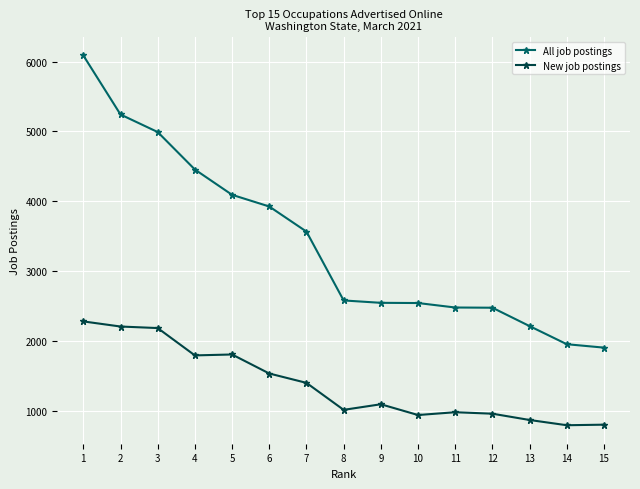

Which series changed the most between 8 and 15?

All job postings